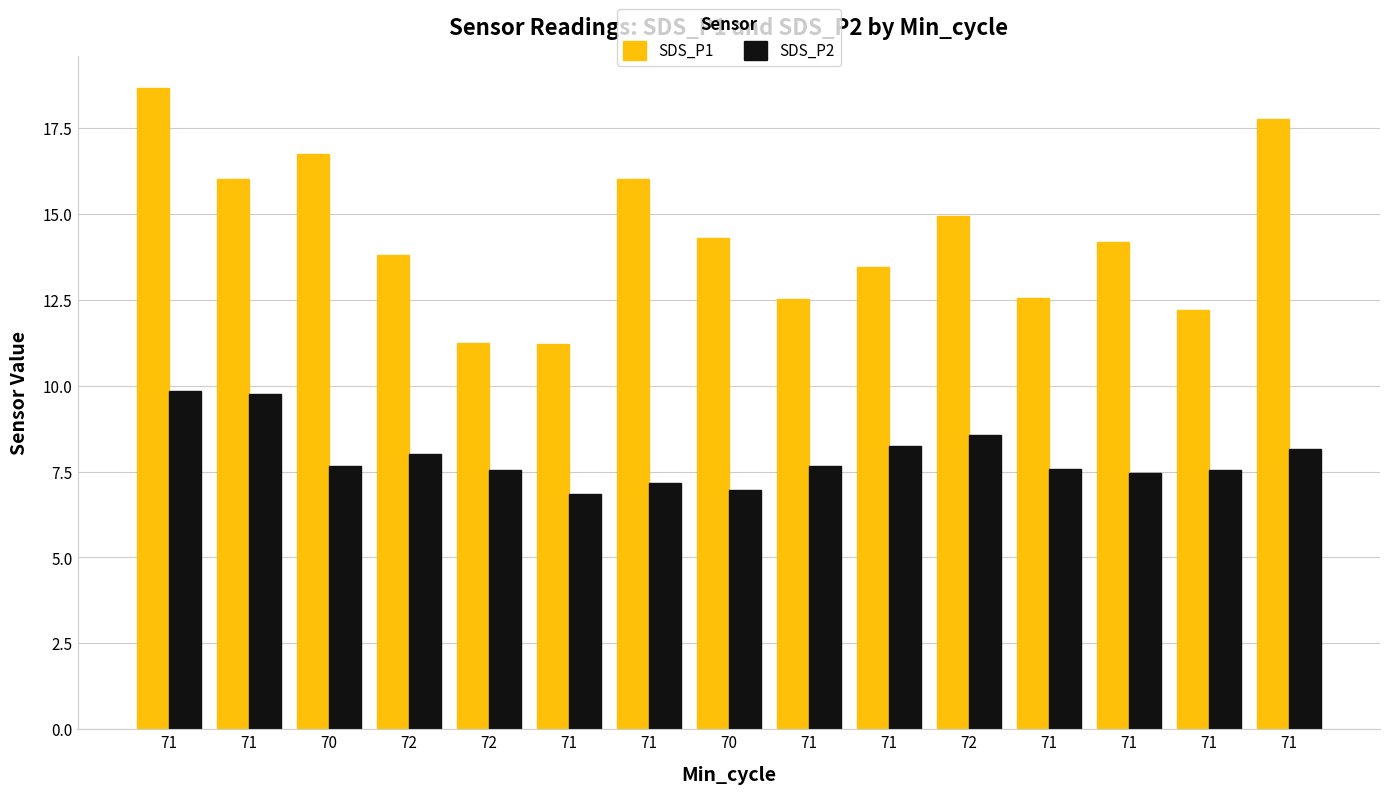

At how many categories does at least one series exceed 13?

10